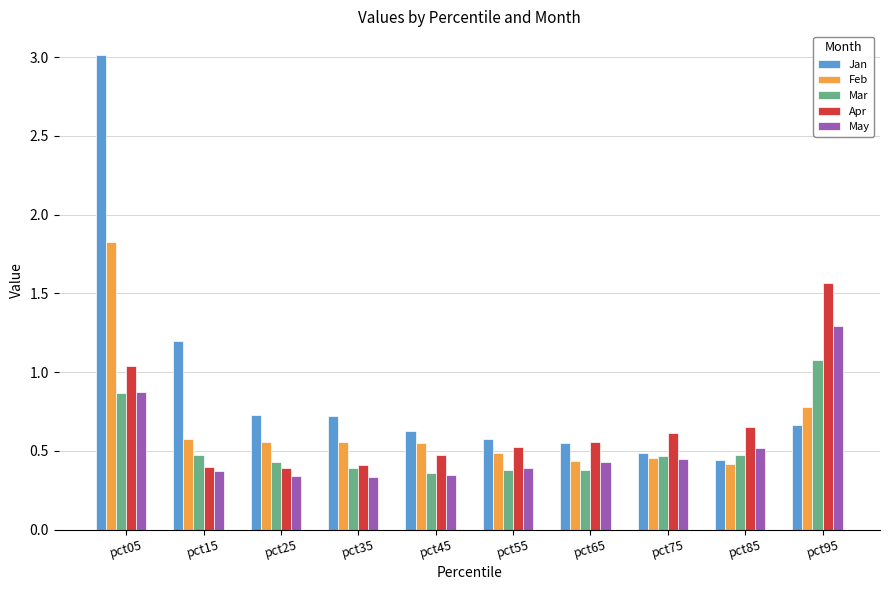

At which label is Feb closest to 1?

pct95